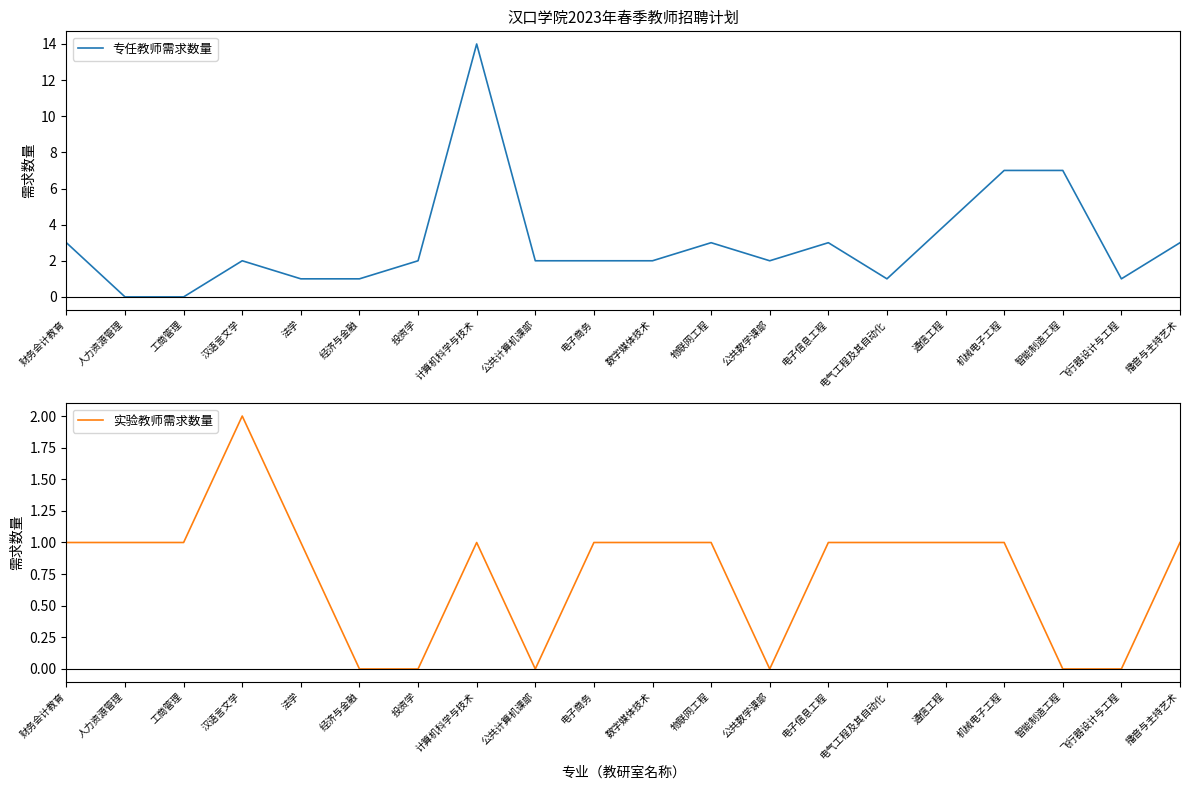

How many interior local peaks does the 专任教师需求数量 series have?

4